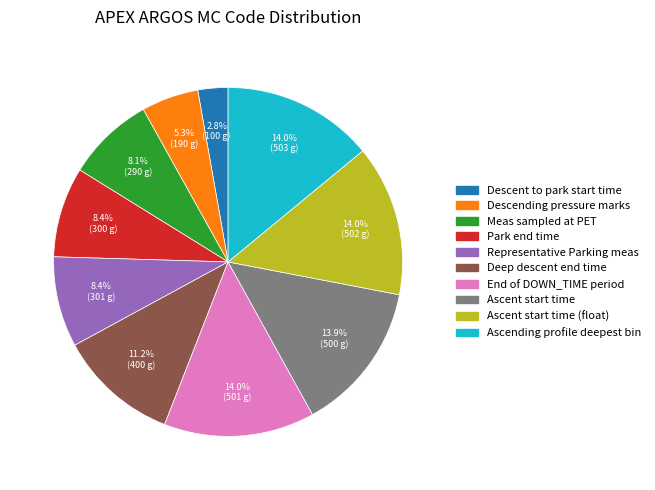

Does any single category account for the majority?

No